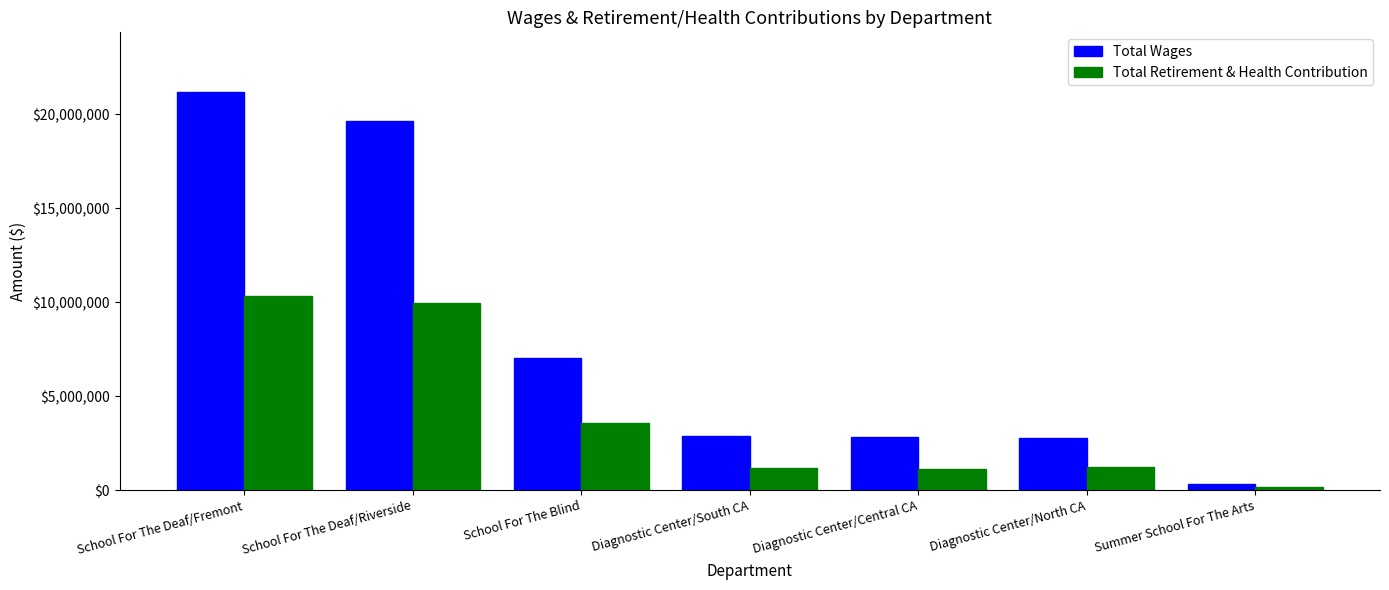

The value of Total Retirement & Health Contribution at Diagnostic Center/South CA is 1187721.8. True or false?

True